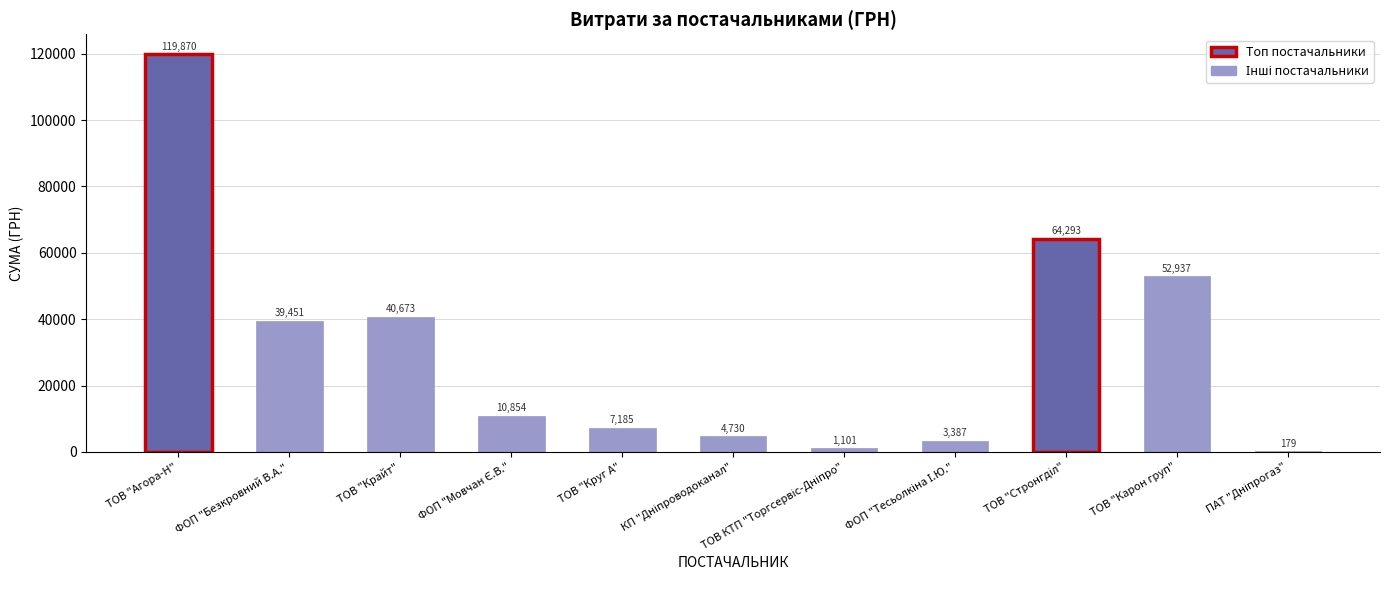

Approximately how many times larger is the value at ФОП "Безкровний В.А." compared to ТОВ "Круг А"?

5.5